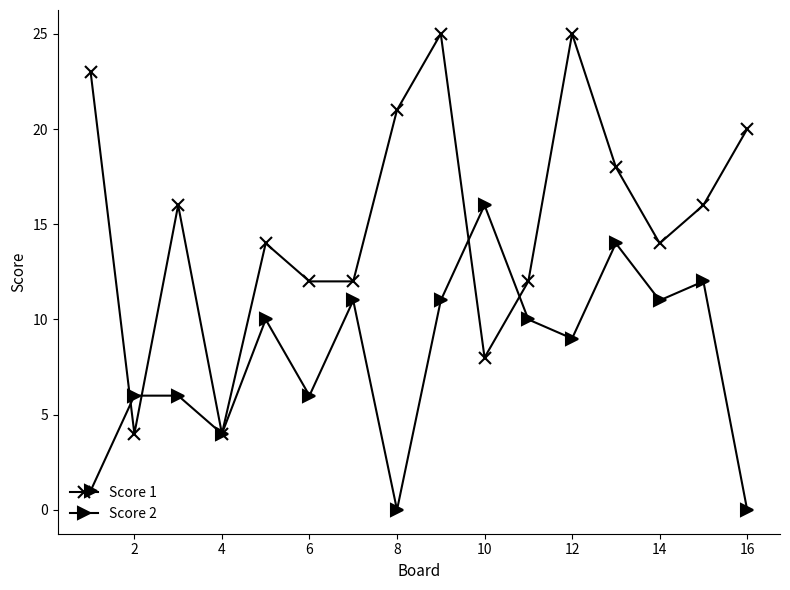

Which series has the largest total across all categories?

Score 1